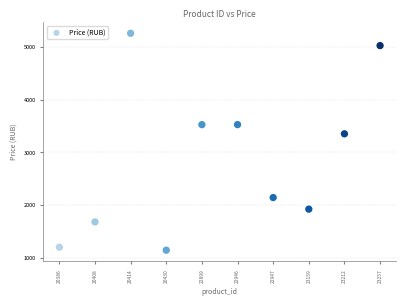

What is the average Y value?

2879